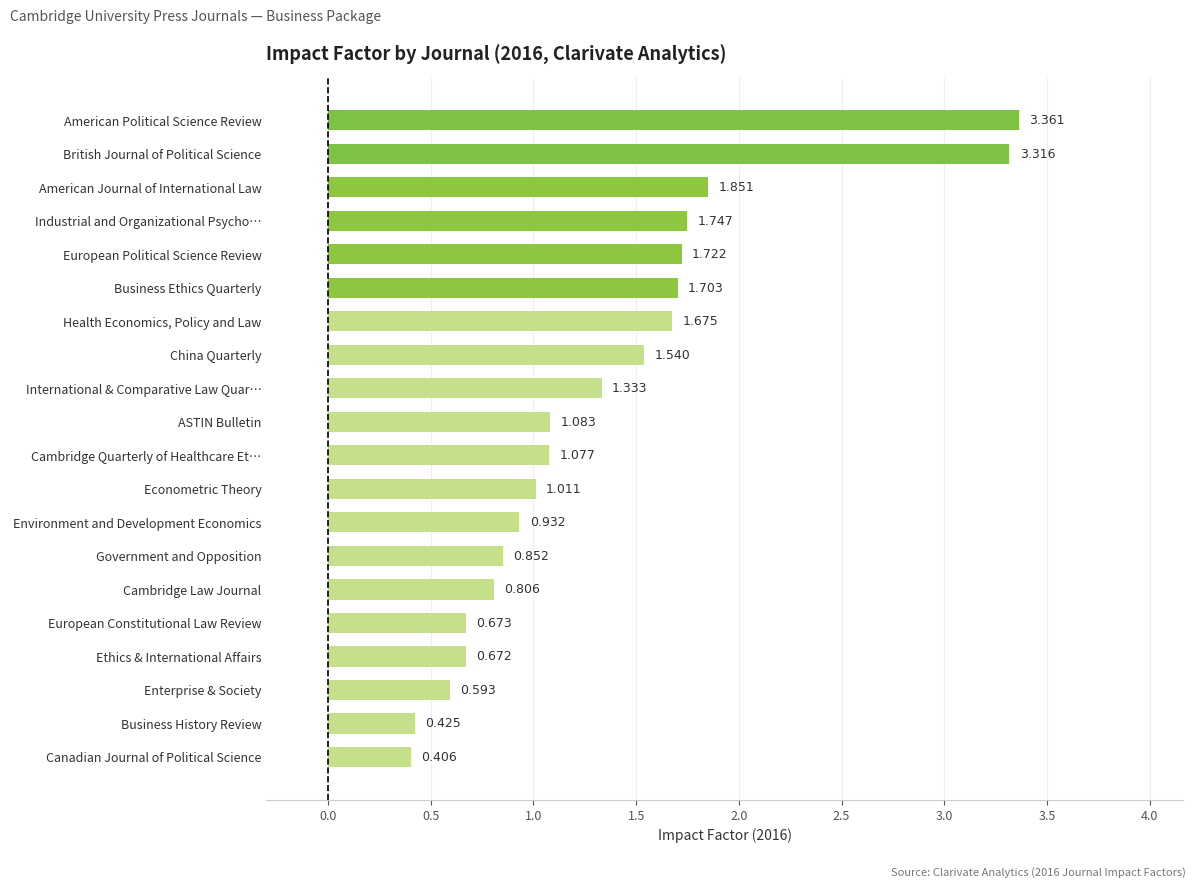

Which has a higher value, Cambridge Quarterly of Healthcare Et… or American Journal of International Law?

American Journal of International Law